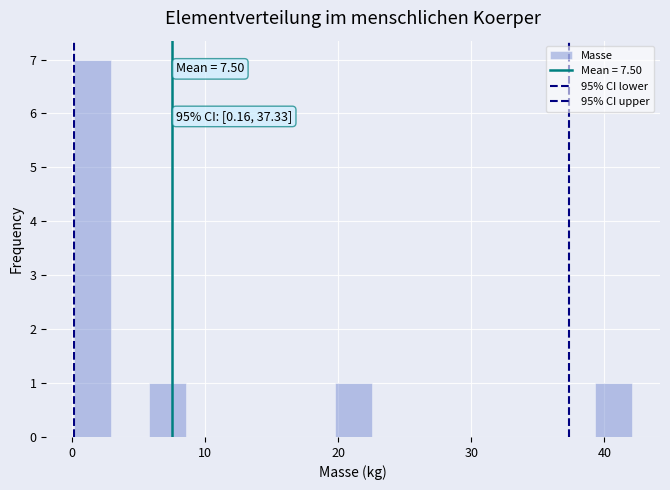

Read against the x-axis, roughly where is the centre of the tallest bar?

2